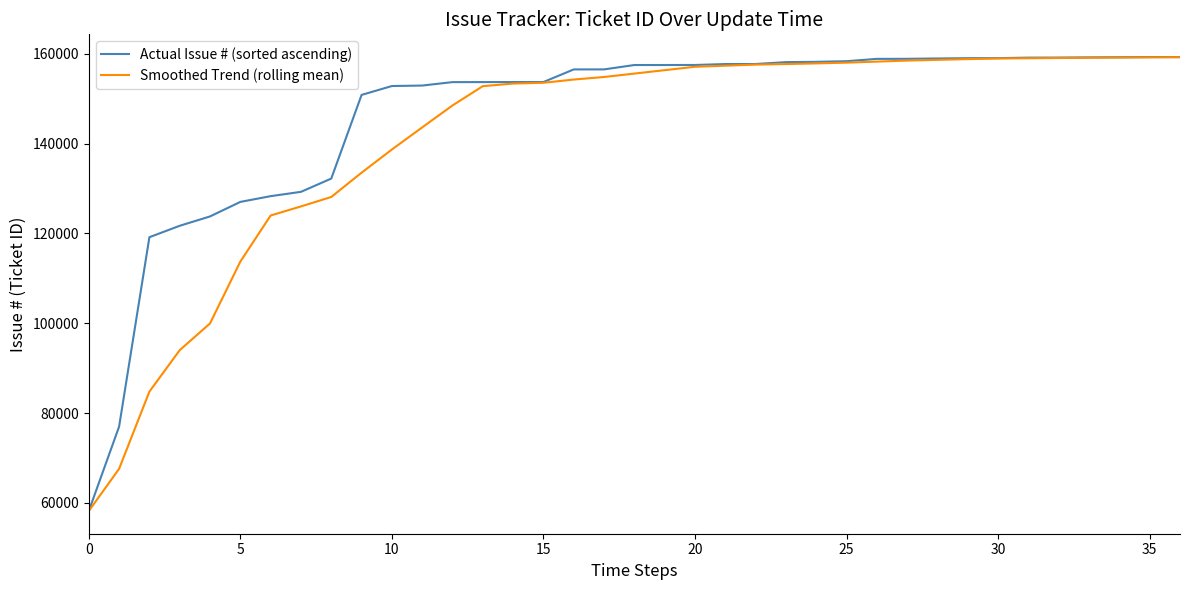

List the series in order of their overall mean, lowest first.

Smoothed Trend (rolling mean), Actual Issue # (sorted ascending)